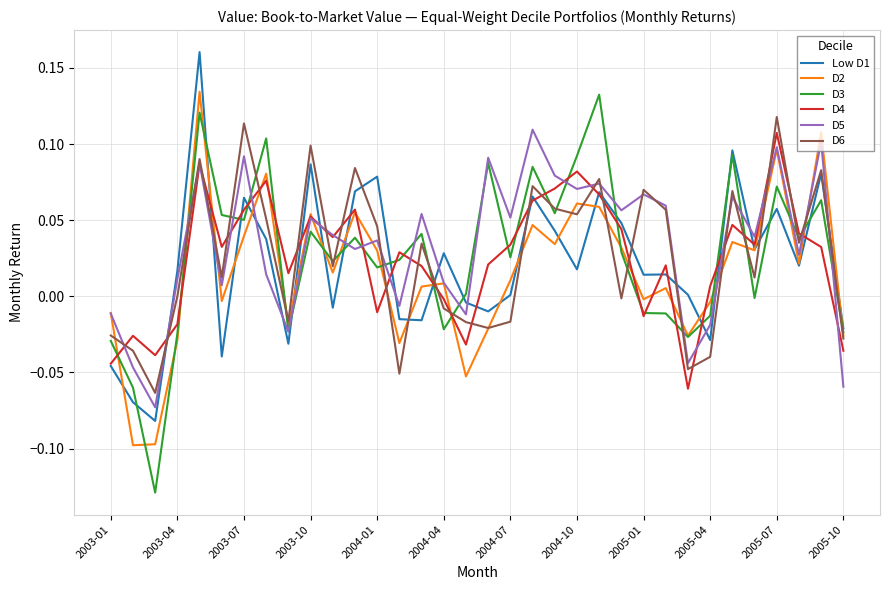

Which series has the widest spread of values?

D3